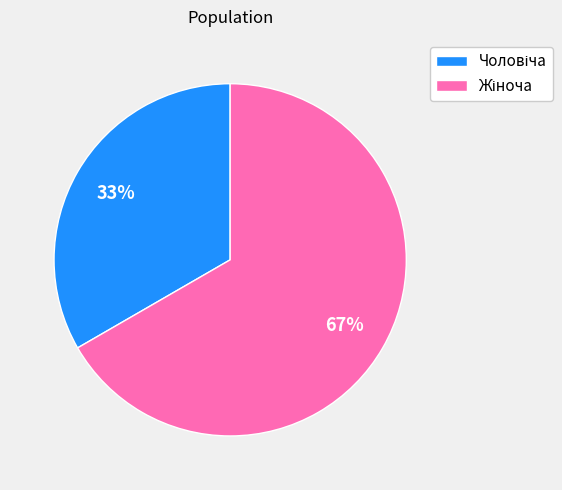

Is there a majority slice in this chart?

Yes